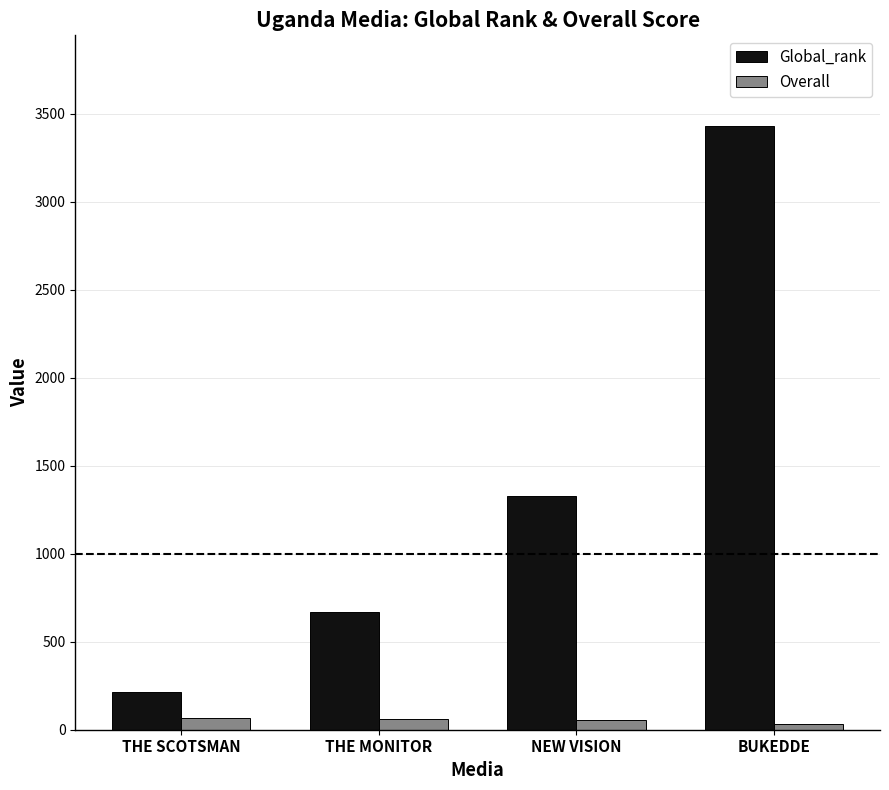

What is the total value across all series at THE MONITOR?

727.5